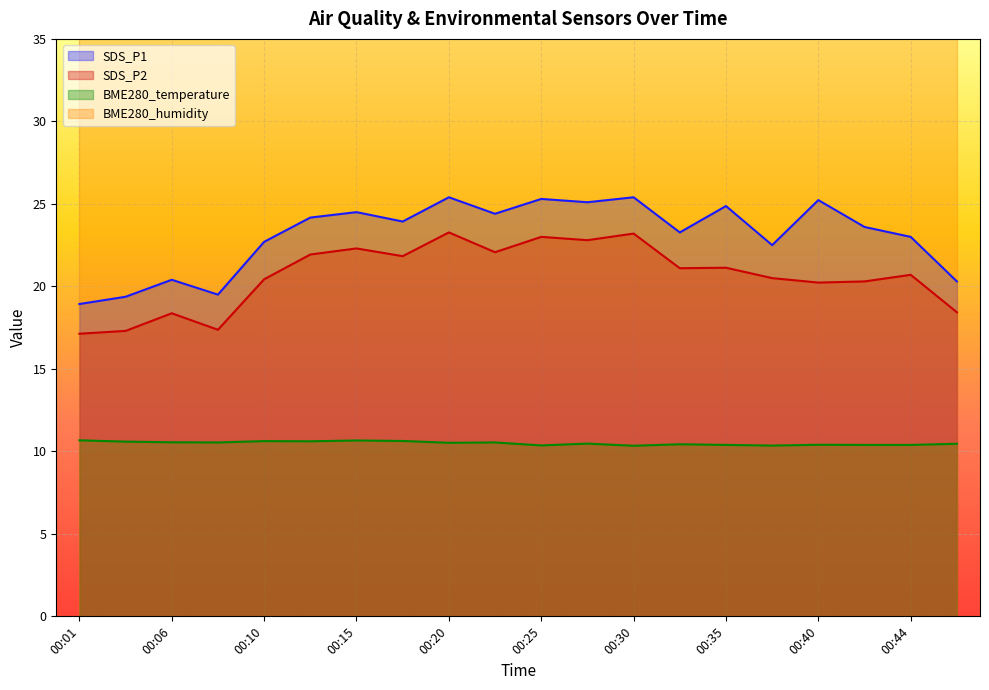

Reading left to right, list all the values displayed in this chart.

SDS_P1: 00:01=18.9	00:03=19.4	00:06=20.4	00:08=19.5	00:10=22.7	00:13=24.2	00:15=24.5	00:18=23.9	00:20=25.4	00:23=24.4	00:25=25.3	00:27=25.1	00:30=25.4	00:32=23.3	00:35=24.9	00:37=22.5	00:40=25.2	00:42=23.6	00:44=23.0	00:47=20.3
SDS_P2: 00:01=17.1	00:03=17.3	00:06=18.4	00:08=17.4	00:10=20.4	00:13=21.9	00:15=22.3	00:18=21.8	00:20=23.3	00:23=22.1	00:25=23.0	00:27=22.8	00:30=23.2	00:32=21.1	00:35=21.1	00:37=20.5	00:40=20.2	00:42=20.3	00:44=20.7	00:47=18.4
BME280_temperature: 00:01=10.7	00:03=10.6	00:06=10.6	00:08=10.5	00:10=10.6	00:13=10.6	00:15=10.7	00:18=10.6	00:20=10.5	00:23=10.5	00:25=10.4	00:27=10.5	00:30=10.3	00:32=10.4	00:35=10.4	00:37=10.3	00:40=10.4	00:42=10.4	00:44=10.4	00:47=10.5